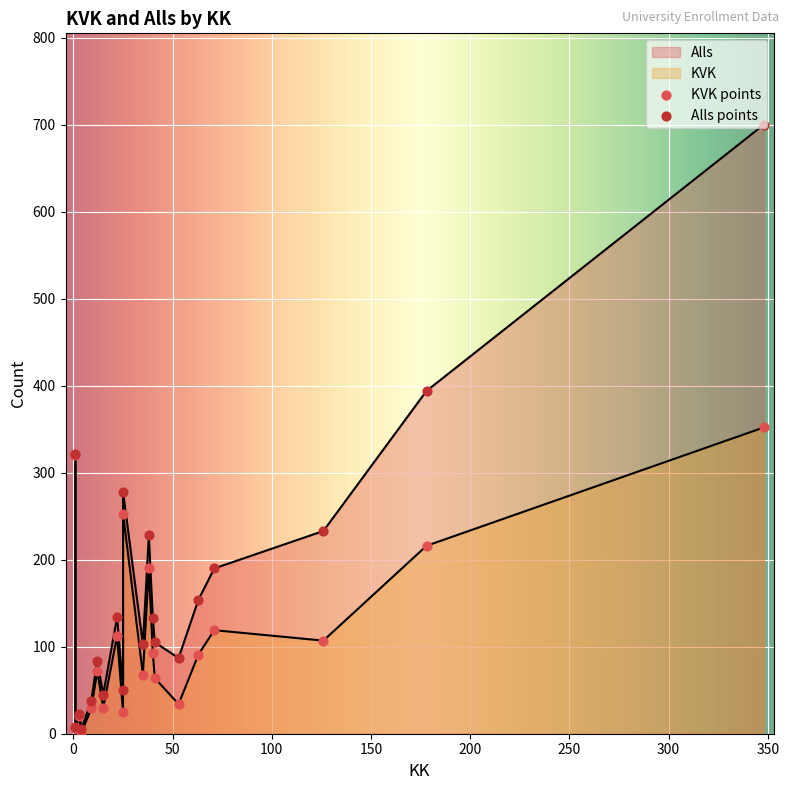

Which series reaches the minimum Y coordinate?

KVK